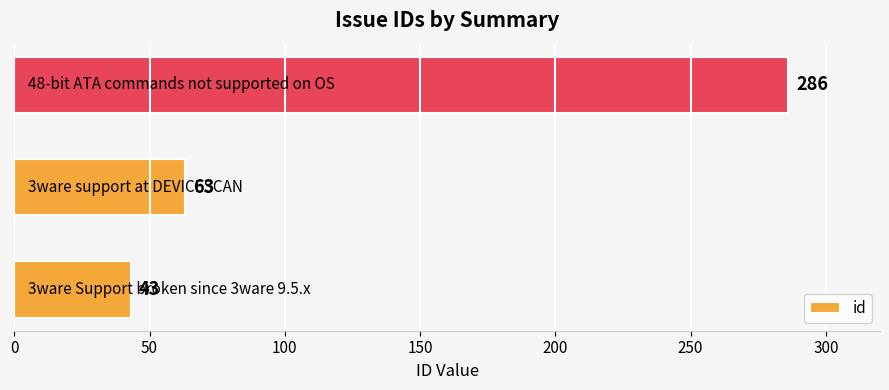

Does the chart contain any negative values?

No